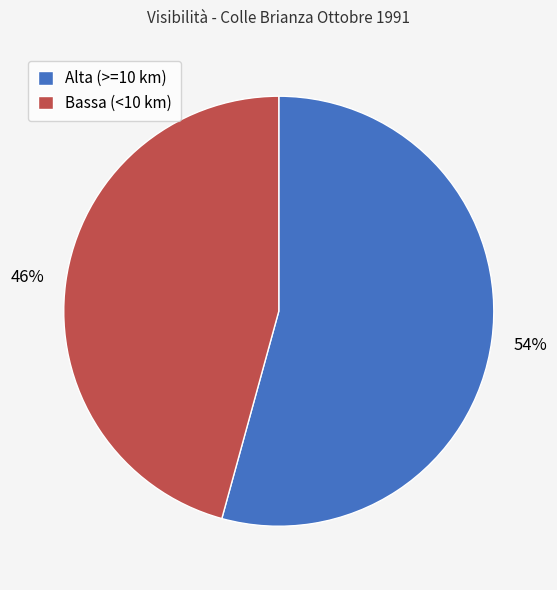

To the nearest percent, what is the average slice percentage?

50%